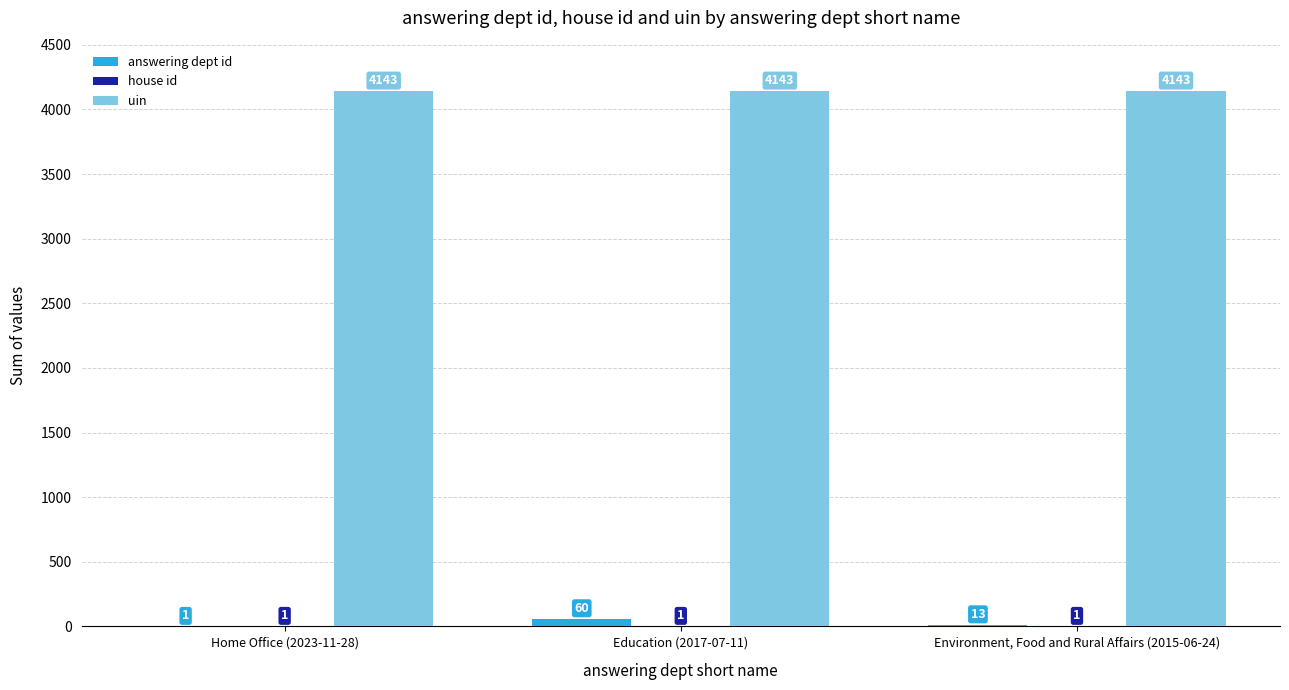

Which series has the largest total across all categories?

uin